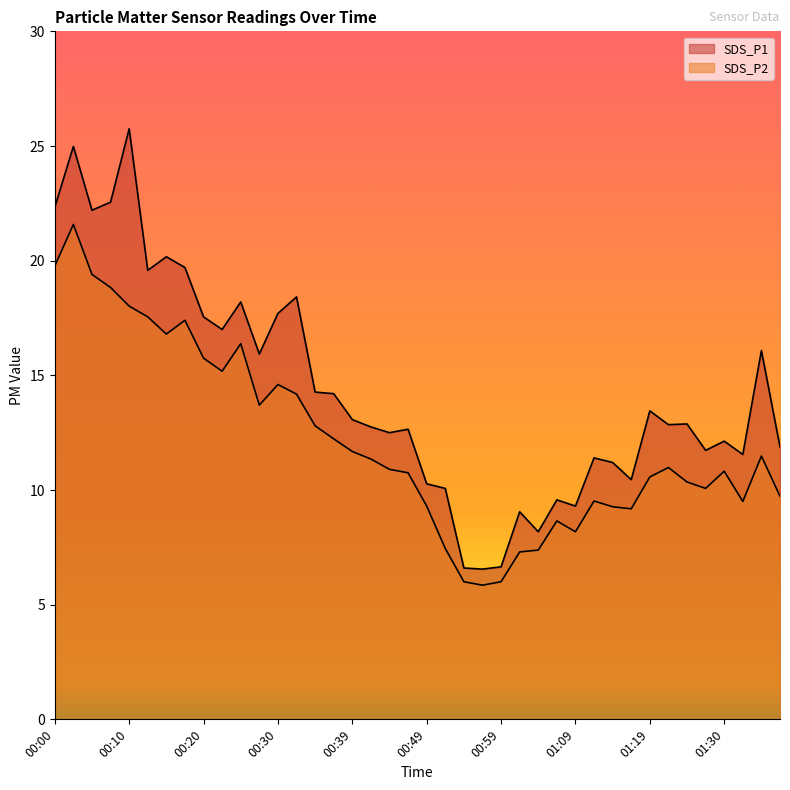

How many values in the SDS_P1 series exceed 12?

25